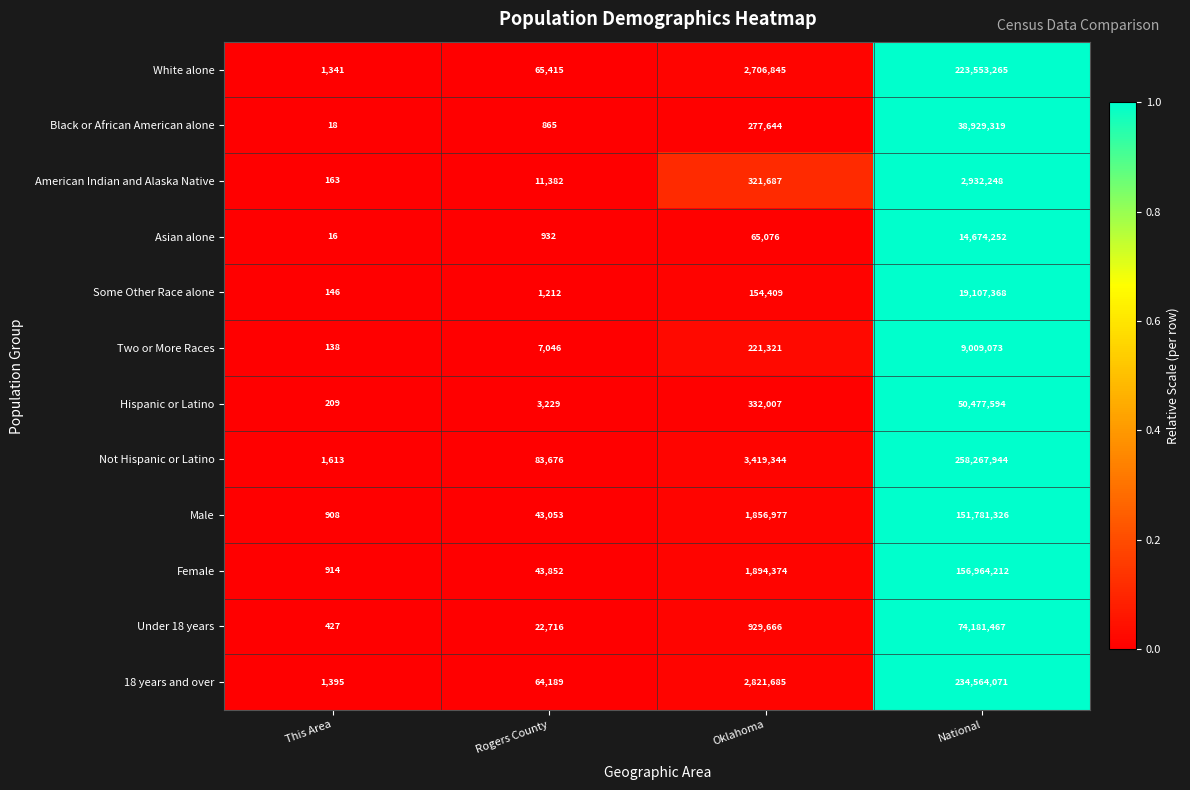

What is the difference between the maximum and minimum values in the Hispanic or Latino series?

50477385